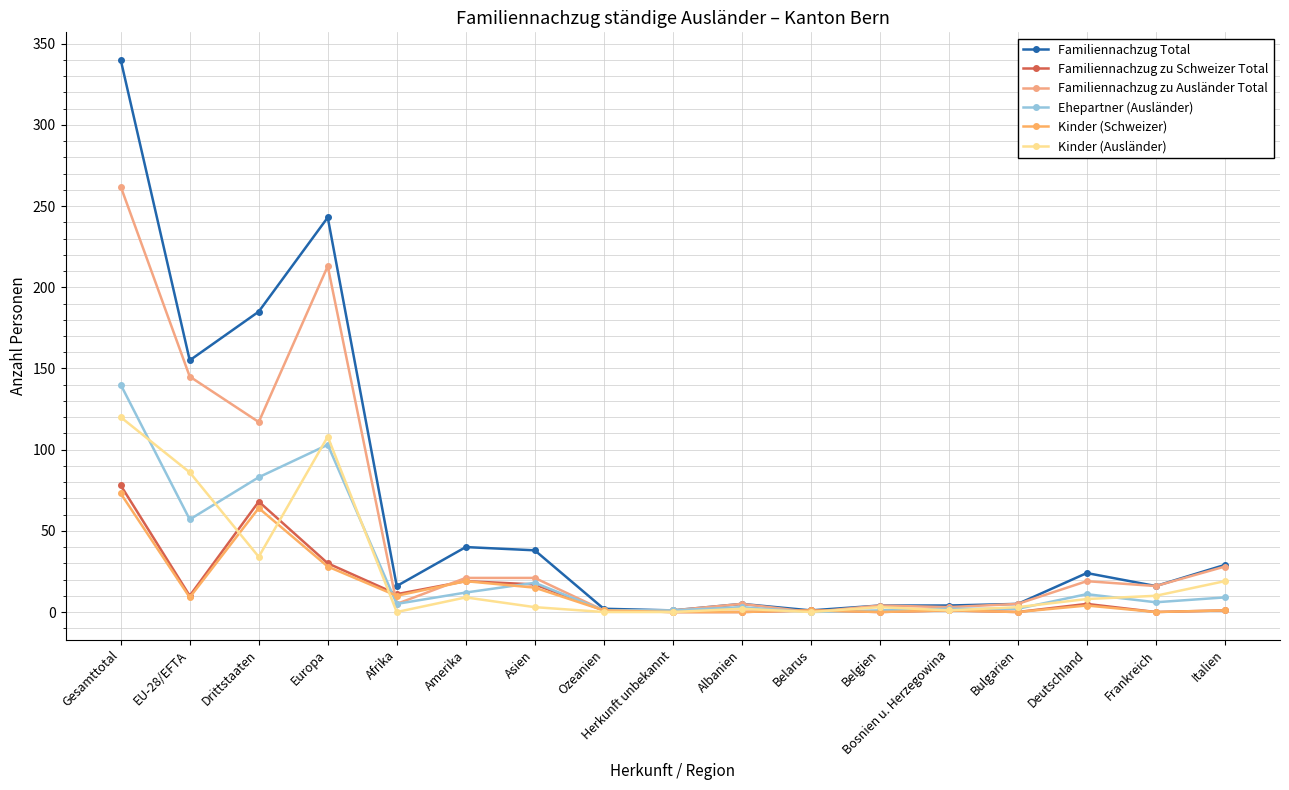

What is the greatest value displayed?

340